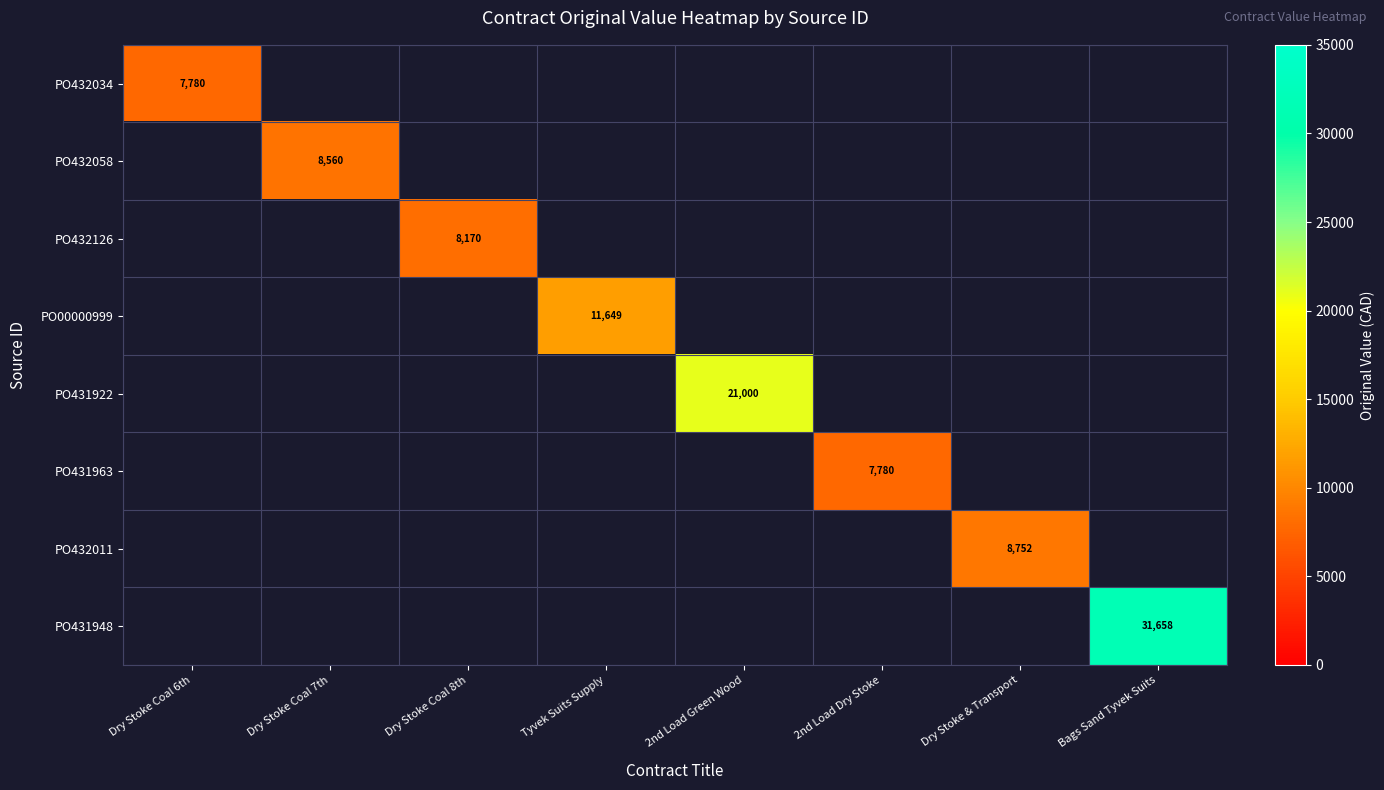

Is it true that PO432126 equals 12595 at Dry Stoke Coal 8th?

False